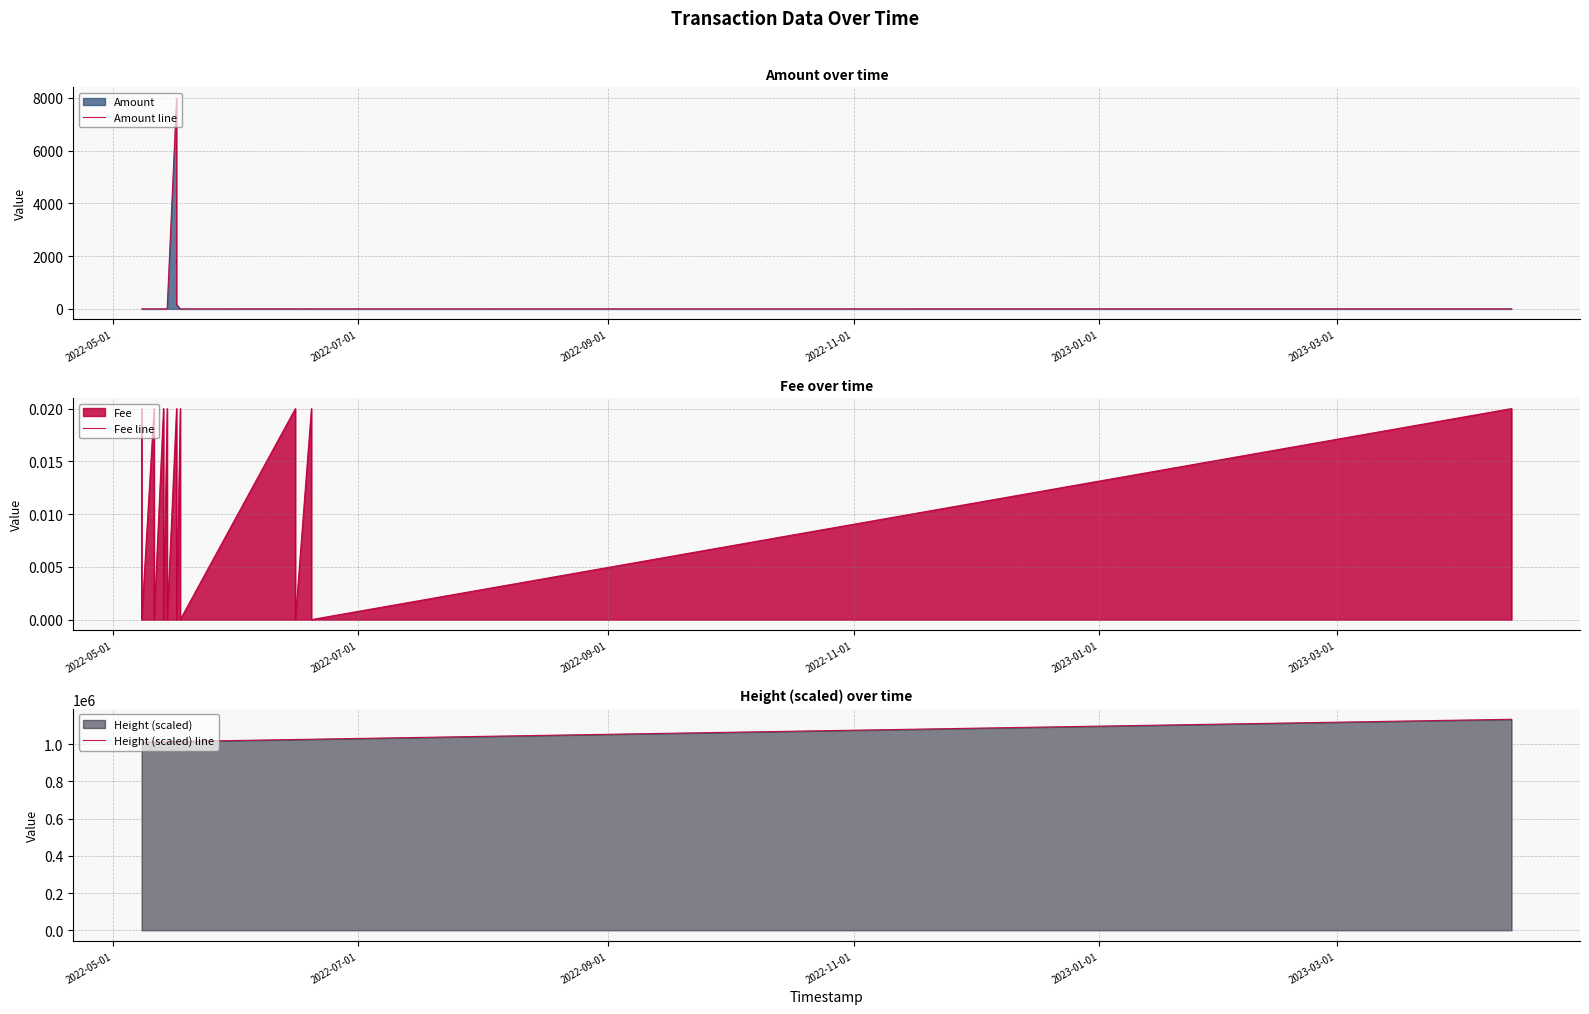

The Amount line series shows 0.3 at 2022-09-01. True or false?

True